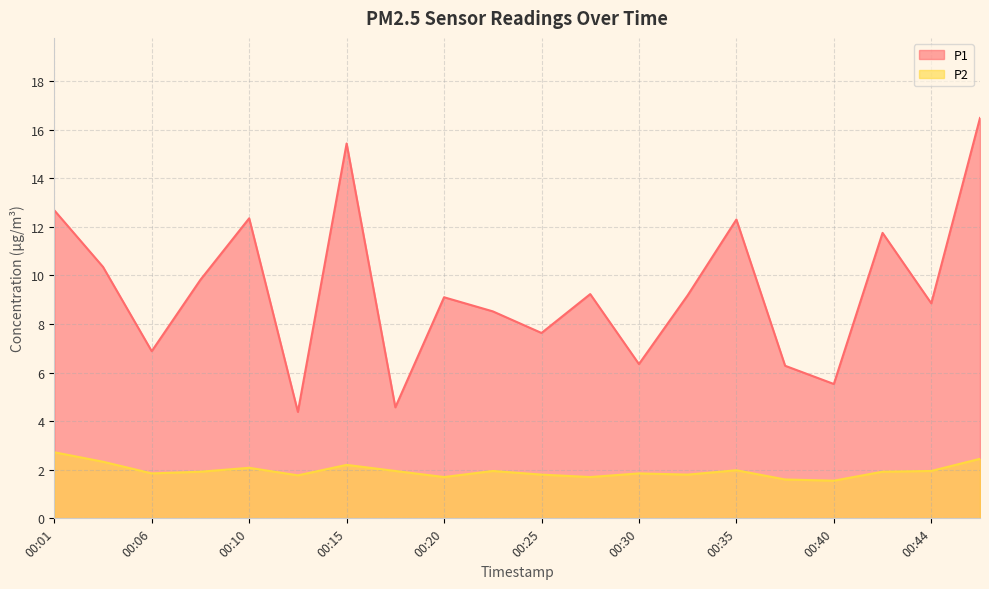

True or false: P2 and P1 cross at least once.

False